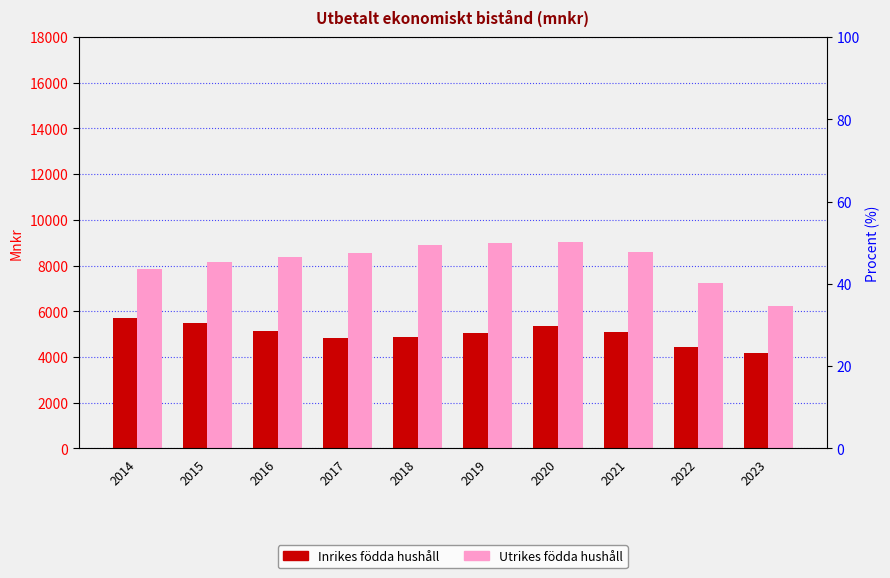

Is the value of Inrikes födda hushåll at 2020 greater than the value of Utrikes födda hushåll at 2015?

No